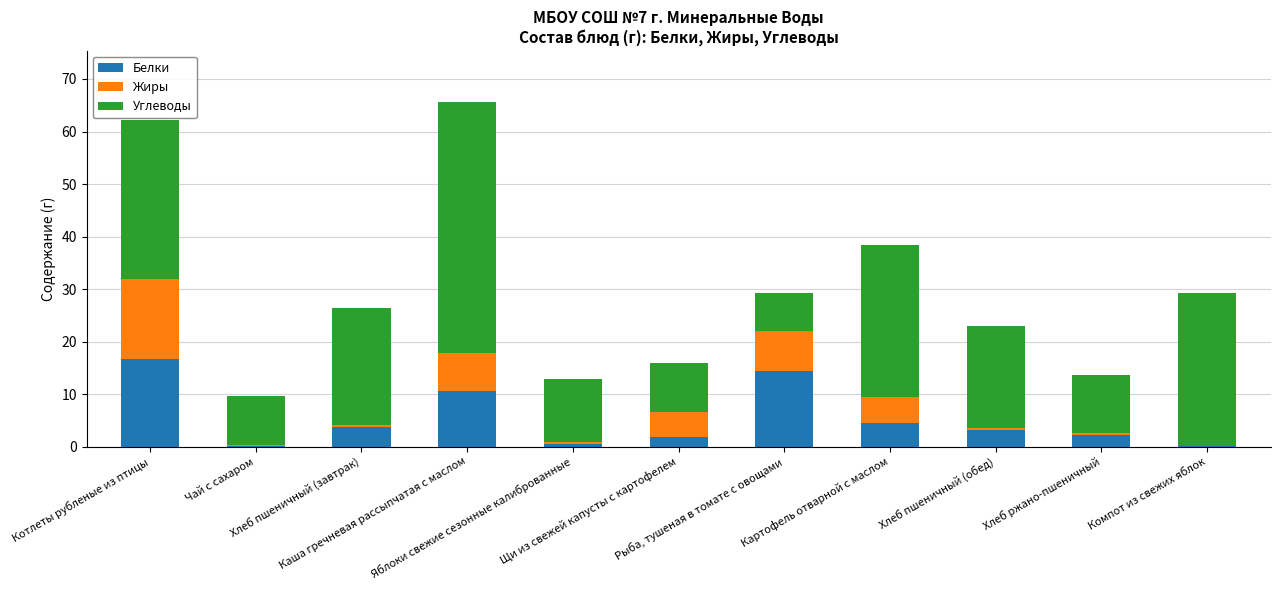

What is the highest value of the Белки series?

16.6